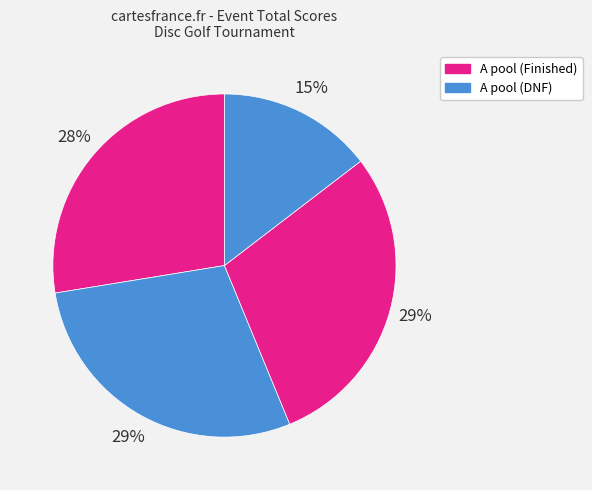

Count the number of slices in the pie.

4